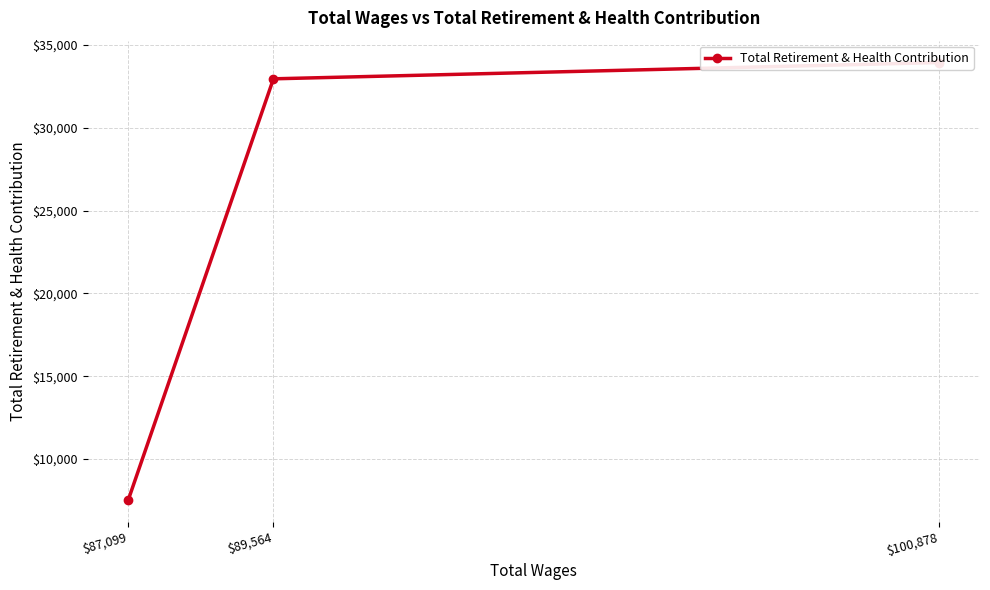

What is the ratio of the value at $100,878 to the value at $89,564?

1.0